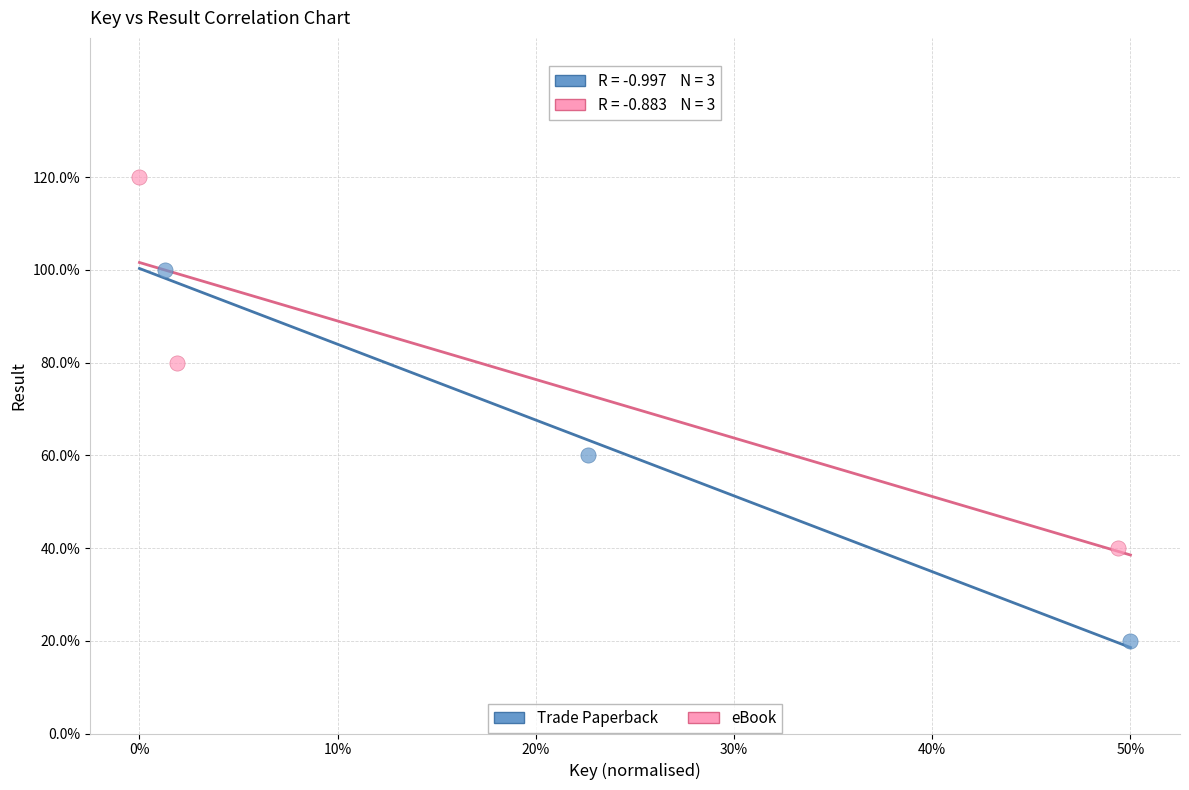

What are all the series names shown in the legend?

Trade Paperback, eBook